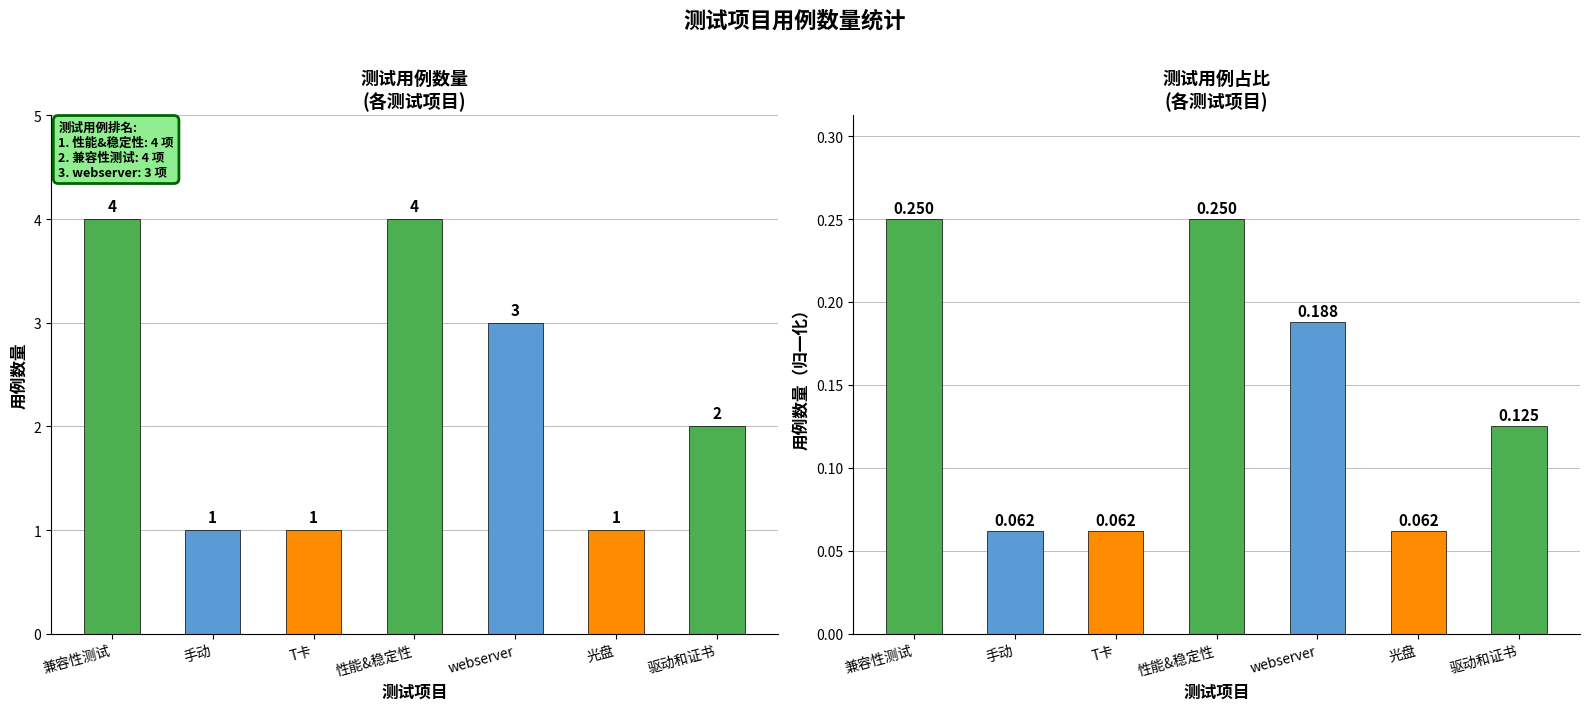

At which label is 测试用例数量（归一化） closest to 0?

手动